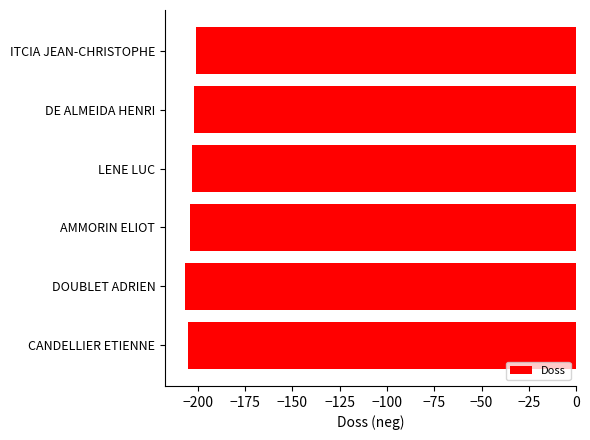

True or false: the data shows -204 at AMMORIN ELIOT.

True